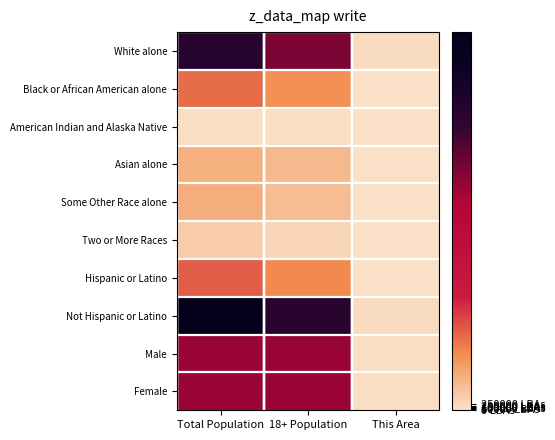

List the series in order of their peak value, highest first.

Not Hispanic or Latino, White alone, Male, Female, Hispanic or Latino, Black or African American alone, Some Other Race alone, Asian alone, Two or More Races, American Indian and Alaska Native